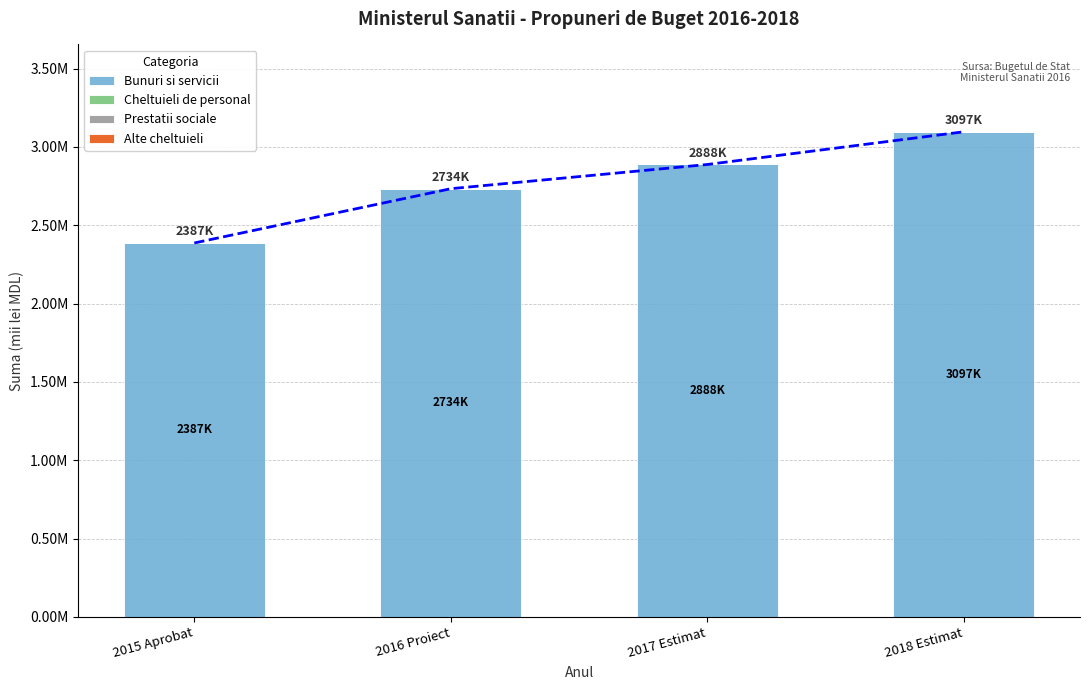

Rank the series at 2015 Aprobat from lowest to highest value.

Cheltuieli de personal, Prestatii sociale, Alte cheltuieli, Bunuri si servicii